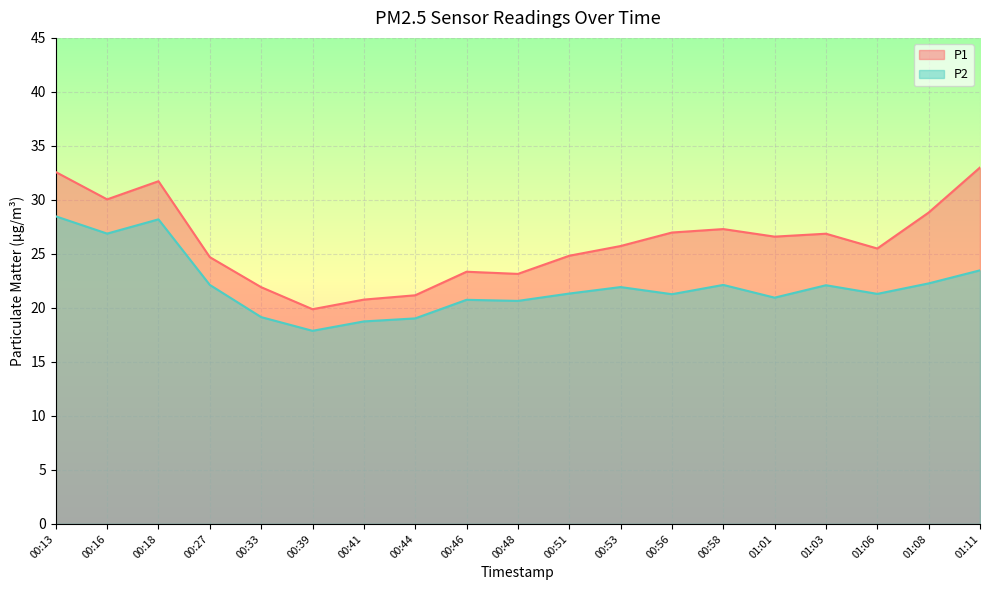

What is the label of the 4th point from the left?

00:27